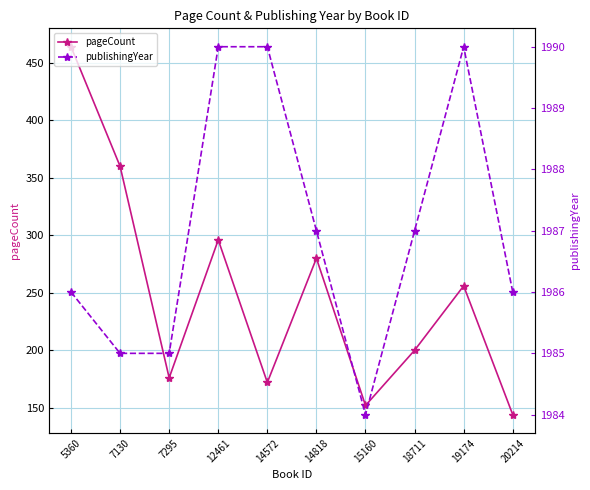

What is the total value across all series at 14572?

2162